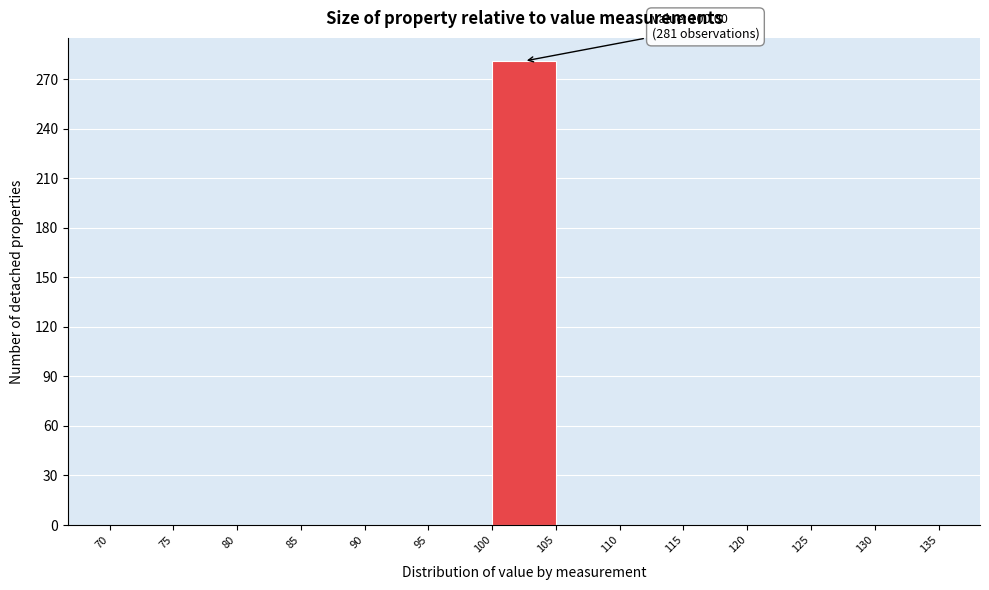

Over which range of the x-axis is the bar tallest?

100 to 105